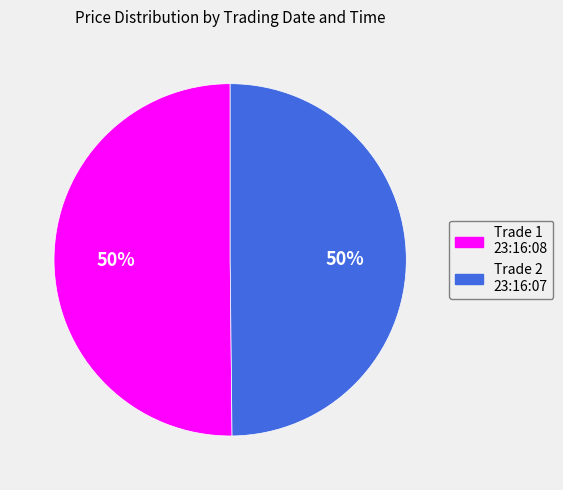

To the nearest percent, what percentage of the pie is Trade 2 23:16:07?

50%